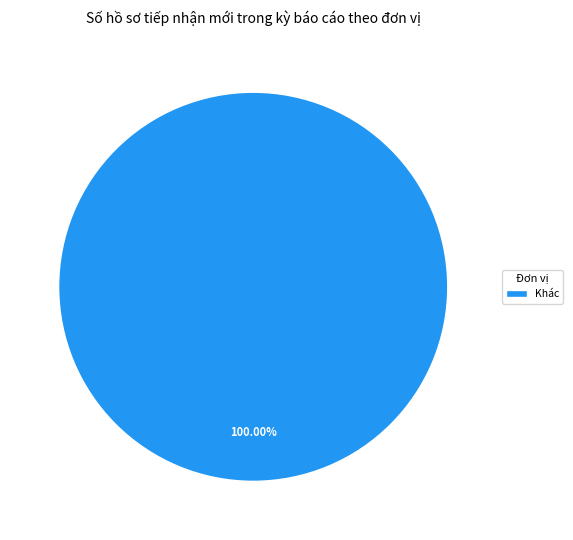

Is there any slice that represents more than half of the pie?

Yes